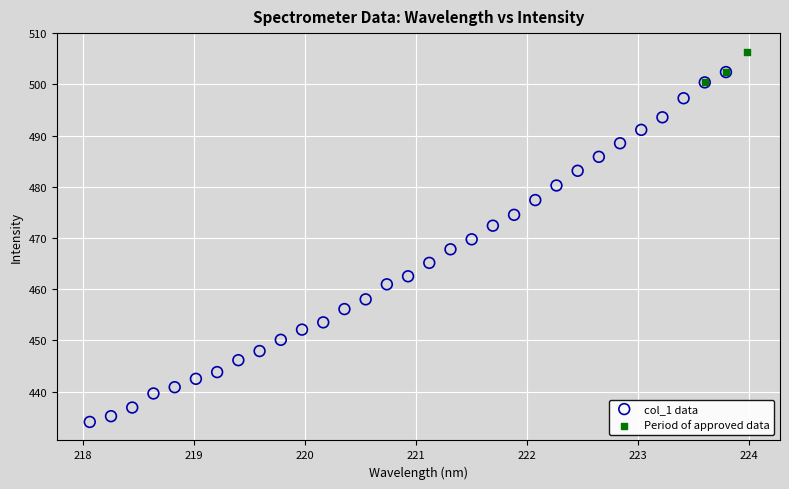

Which series has the largest Y range (max minus min)?

col_1 data